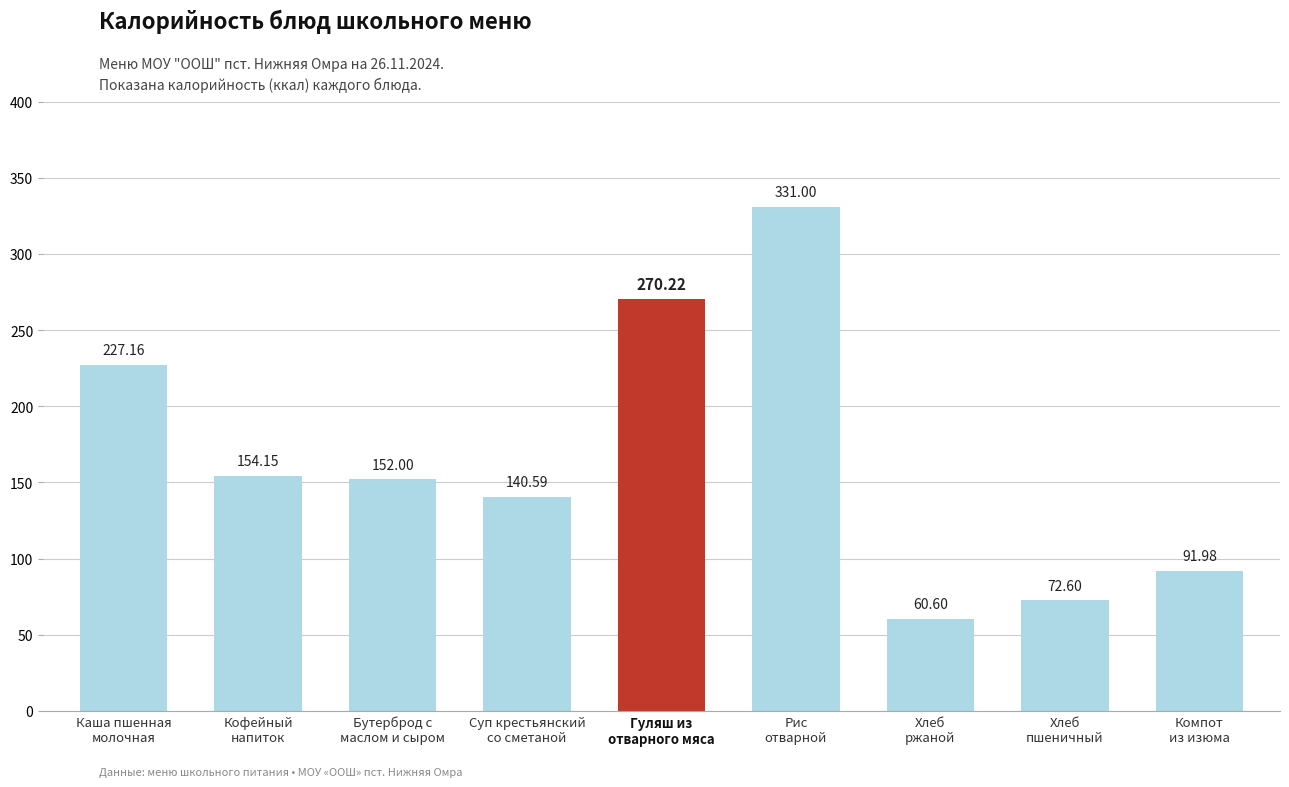

At which category does the chart reach its minimum across all series?

Хлеб
ржаной